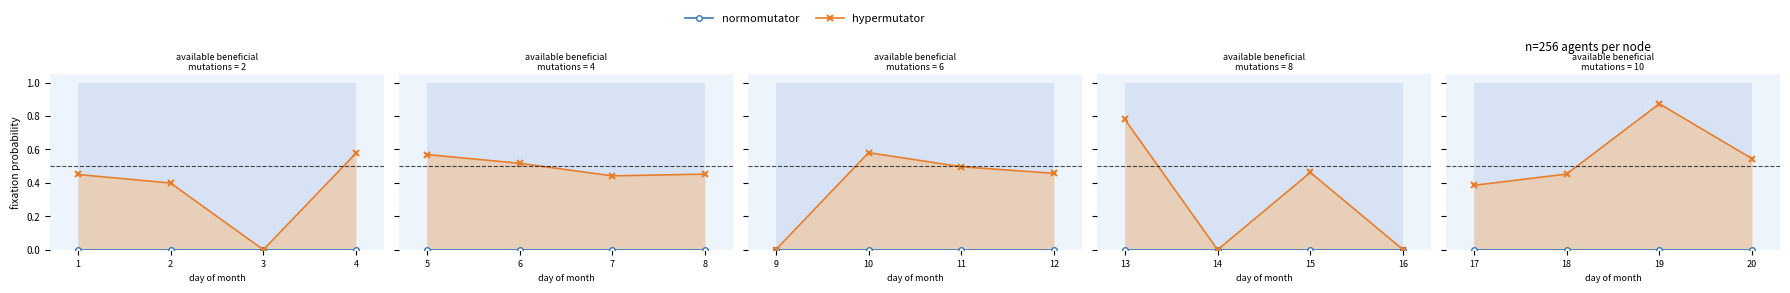

Which series has the widest spread of values?

hypermutator